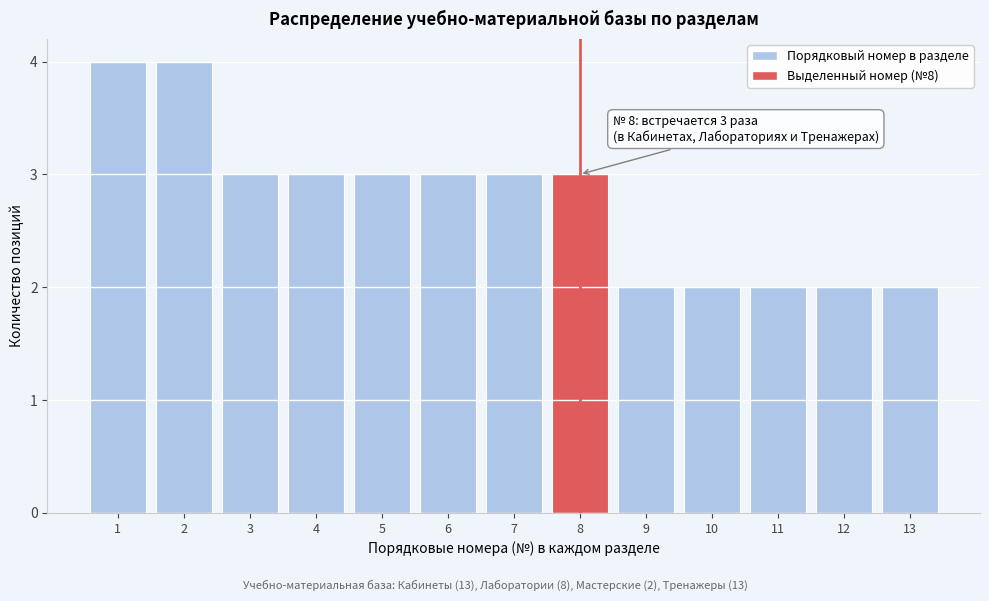

Reading left to right, transcribe all the data shown in this chart.

4	4	3	3	3	3	3	3	2	2	2	2	2